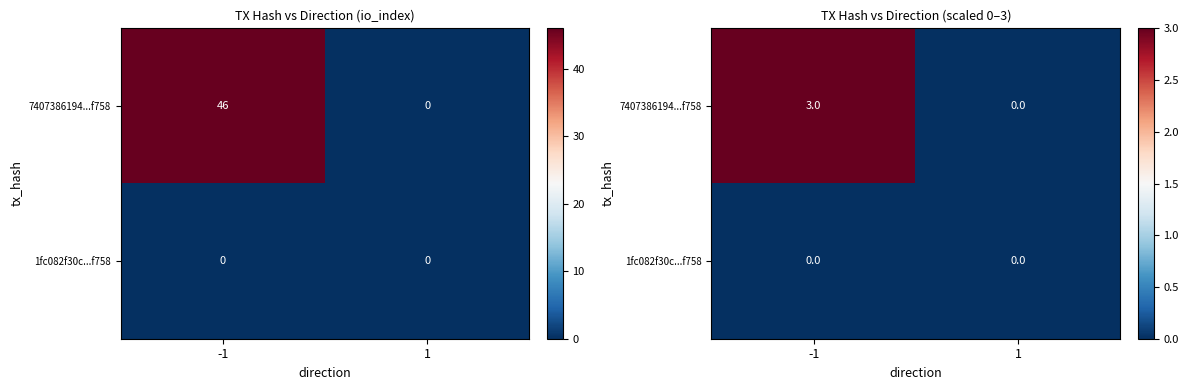

The value of 1fc082f30c...f758 at -1 is 0.0. True or false?

True